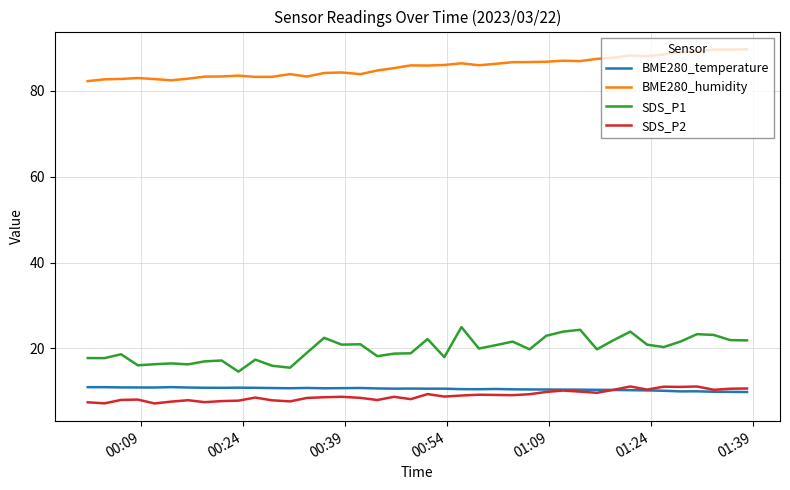

Which series has the widest spread of values?

SDS_P1